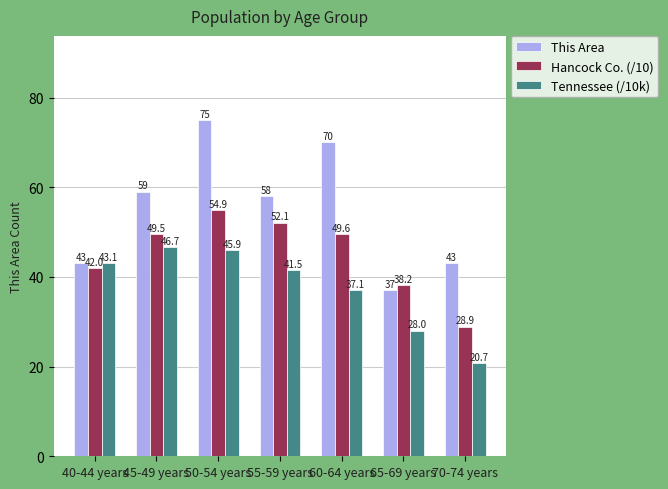

The Tennessee (/10k) series shows 28.0 at 65-69 years. True or false?

True